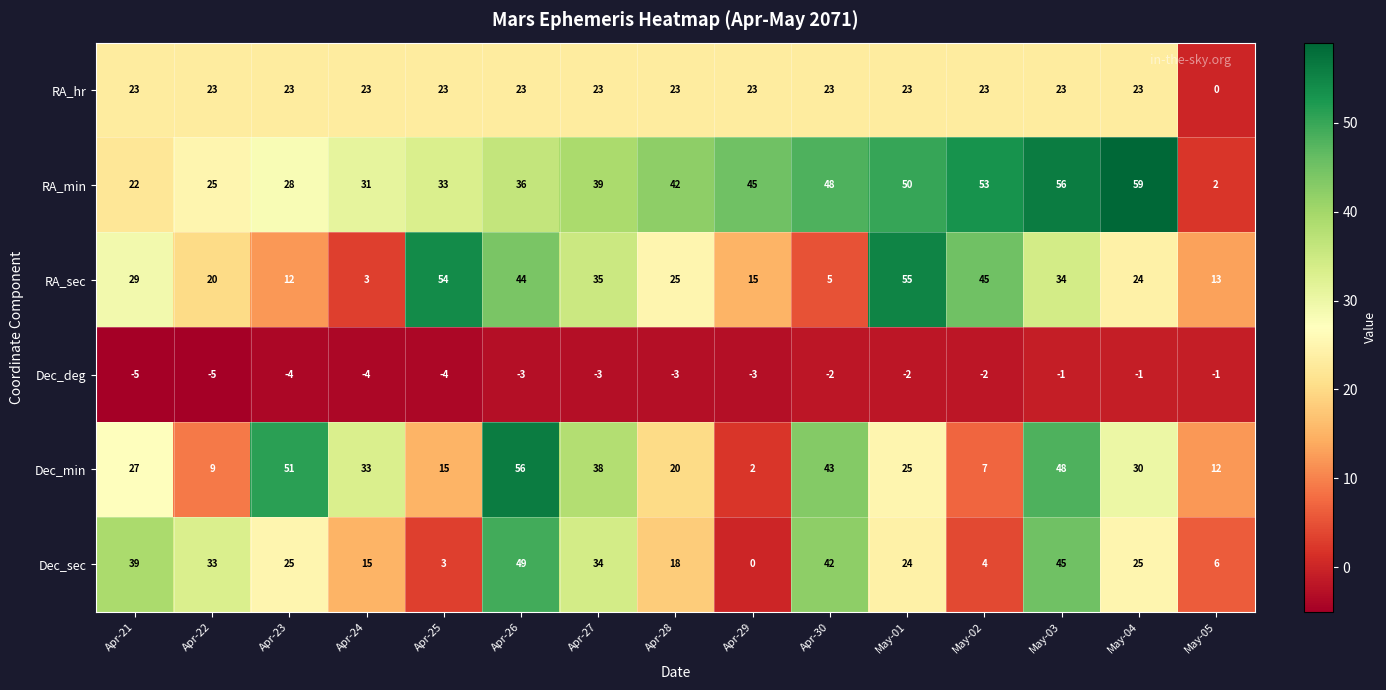

What is the total value across all series at Apr-27?

166